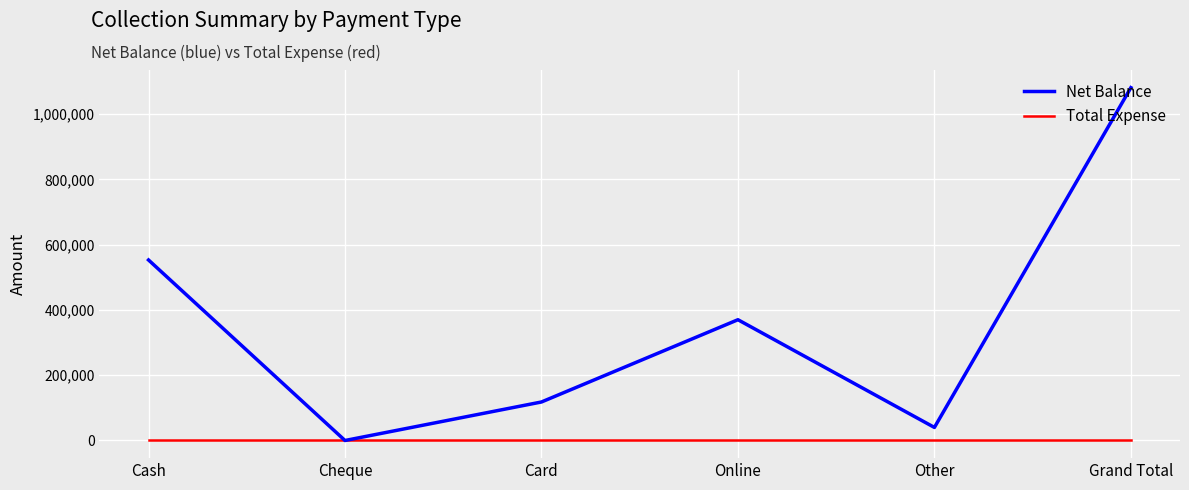

In Net Balance, how many points are lower than both neighbors (excluding endpoints)?

2